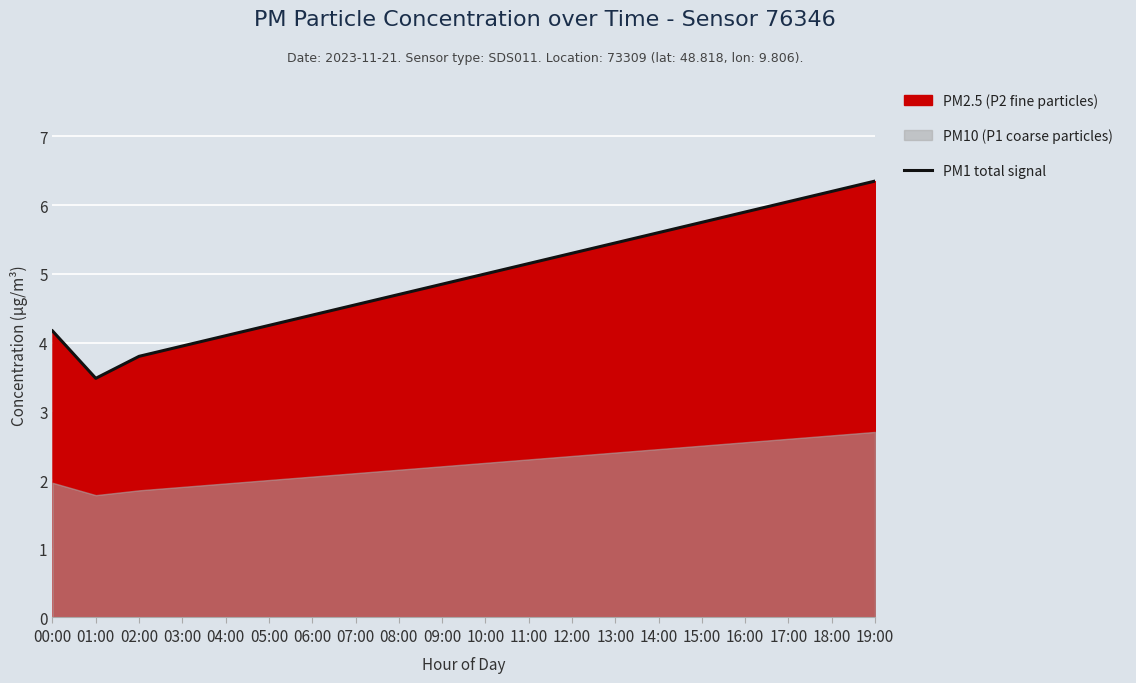

What is the maximum value shown in the chart?

6.3